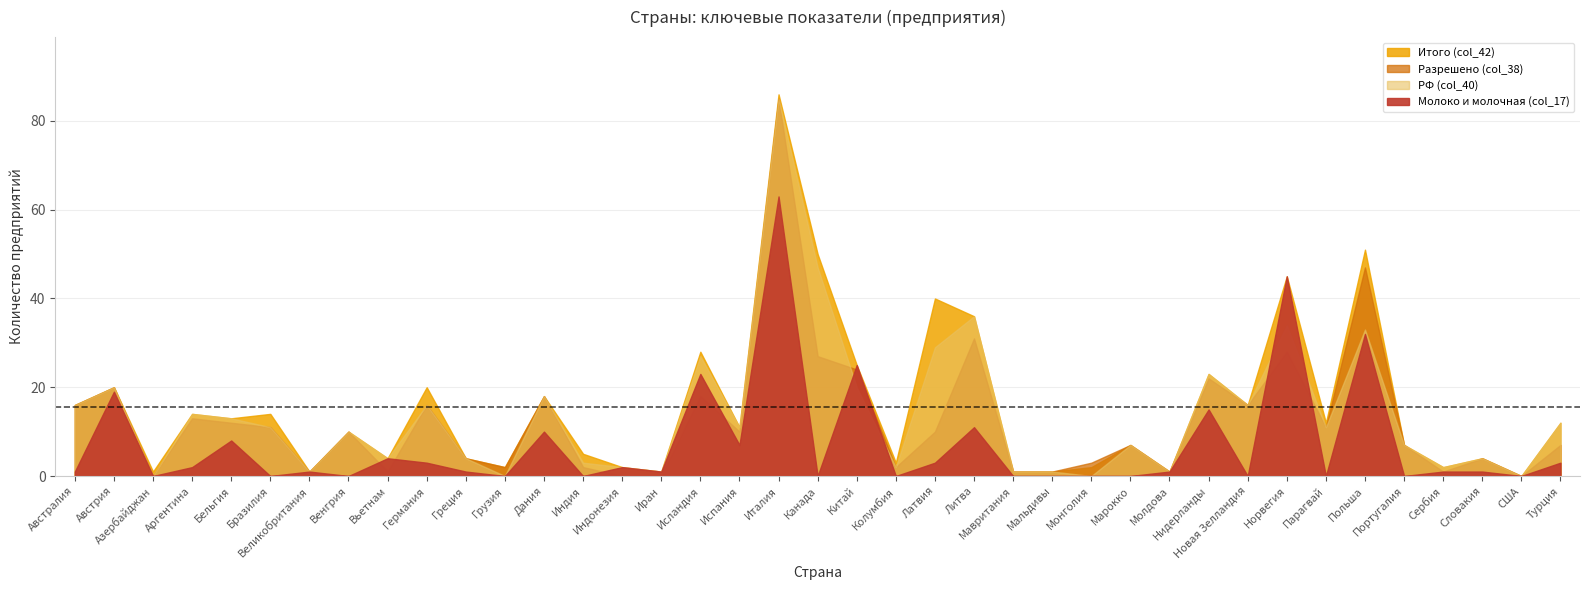

What is the maximum value for РФ (col_40)?

85